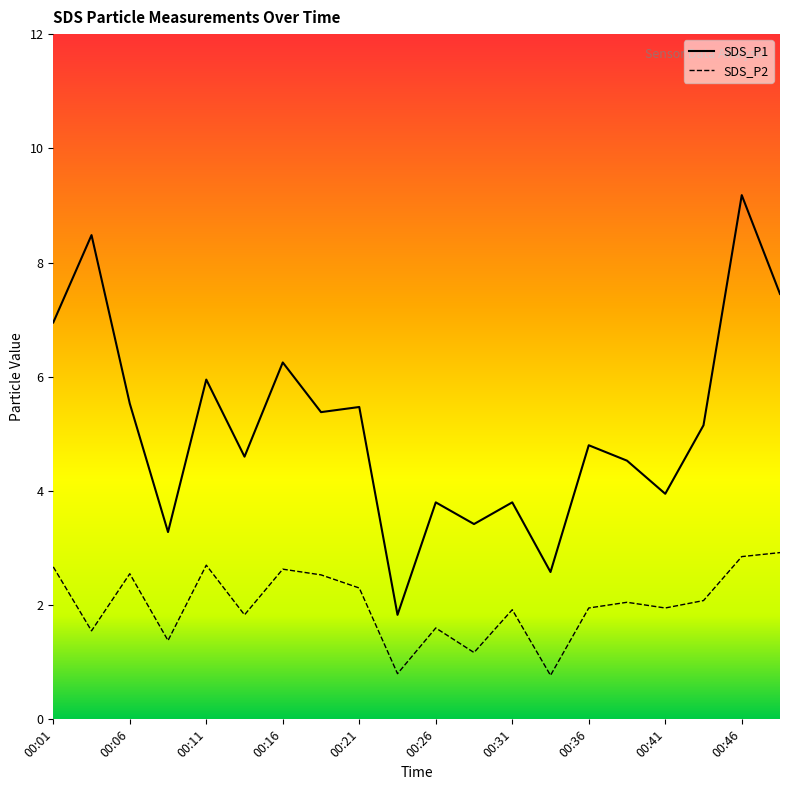

What is the difference between the SDS_P1 values at 00:26 and 00:24?

2.0